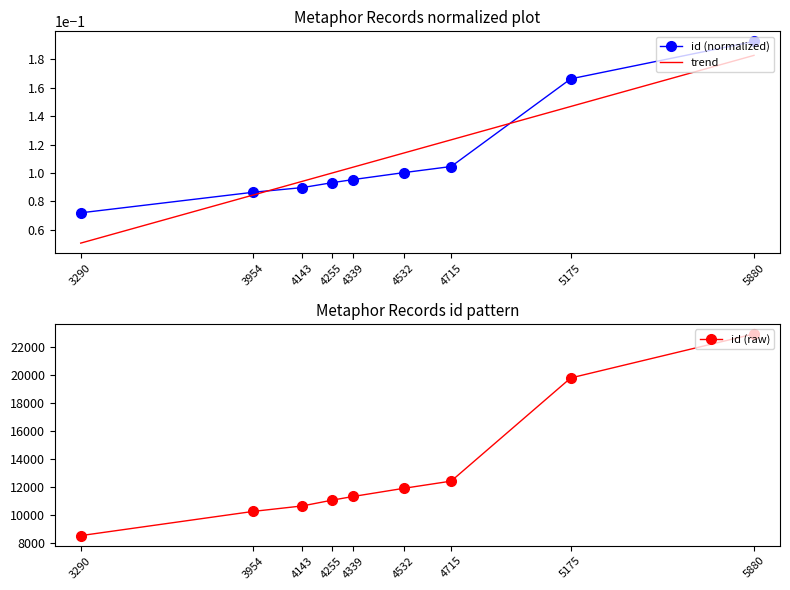

Which category has the lowest value in the id (raw) series?

3290